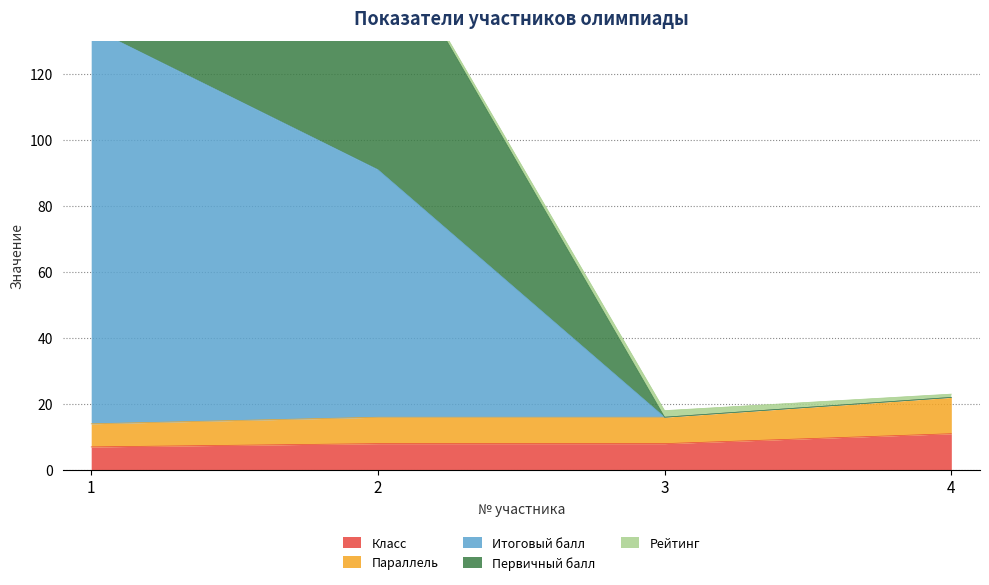

What is the value of the Первичный балл point at the 2nd from the left?

166